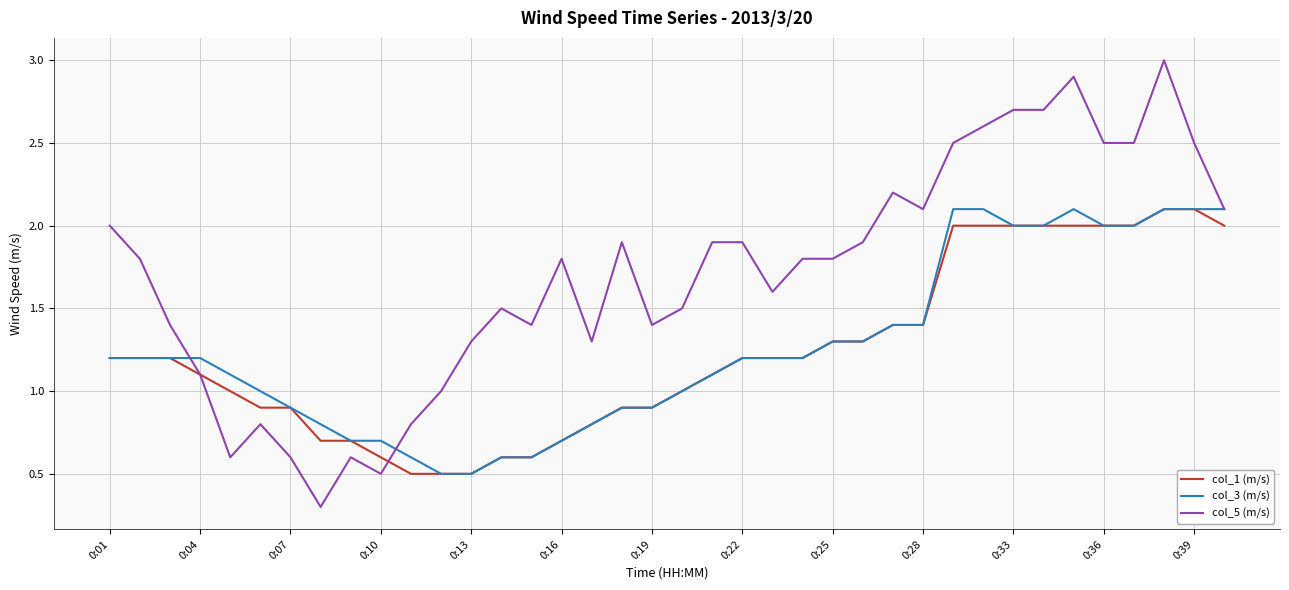

Which series has the largest total across all categories?

col_5 (m/s)